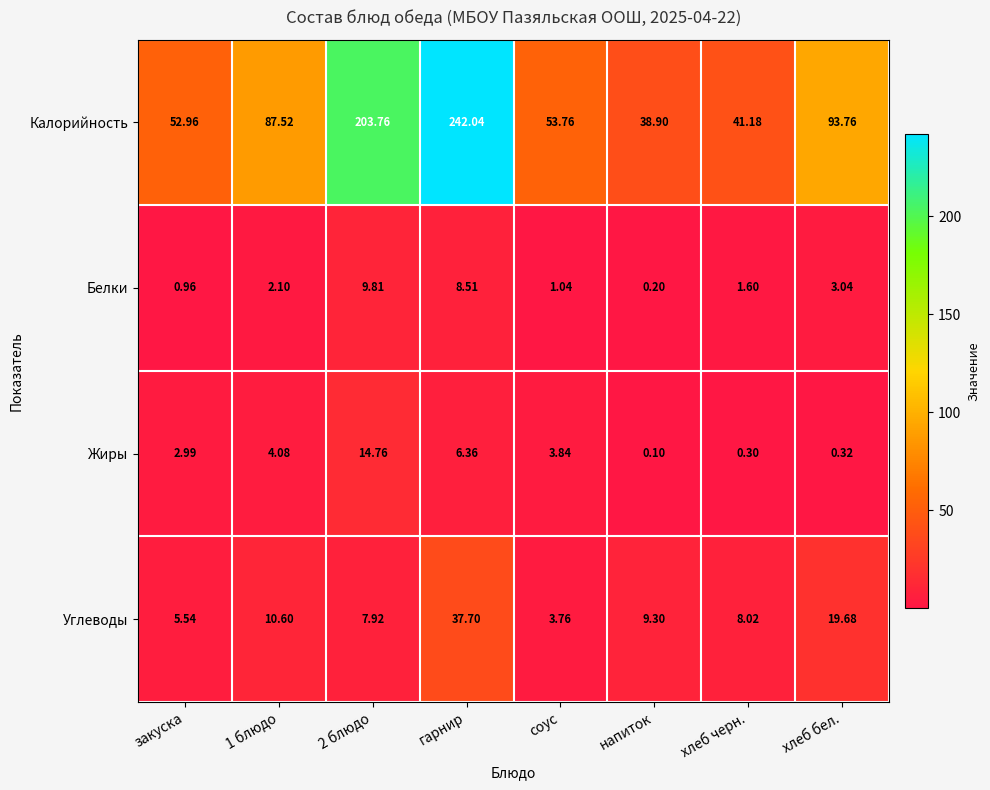

At which category does the chart reach its minimum across all series?

напиток